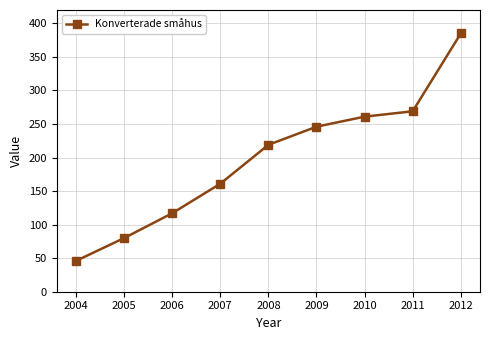

What is the value of the 7th point from the left?

261